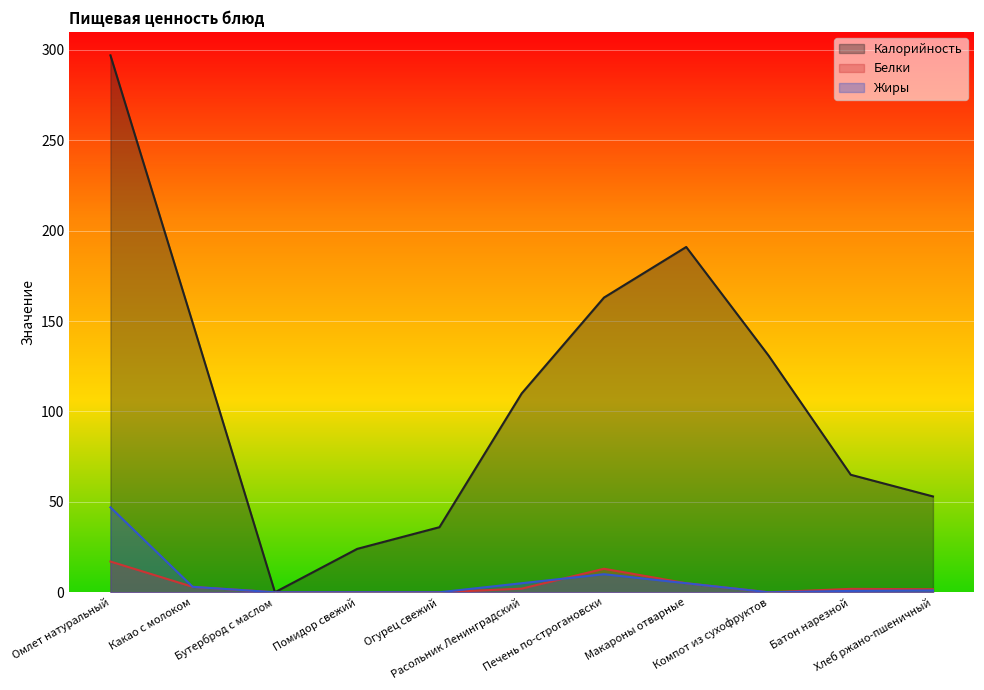

How many lines are shown in the chart?

3